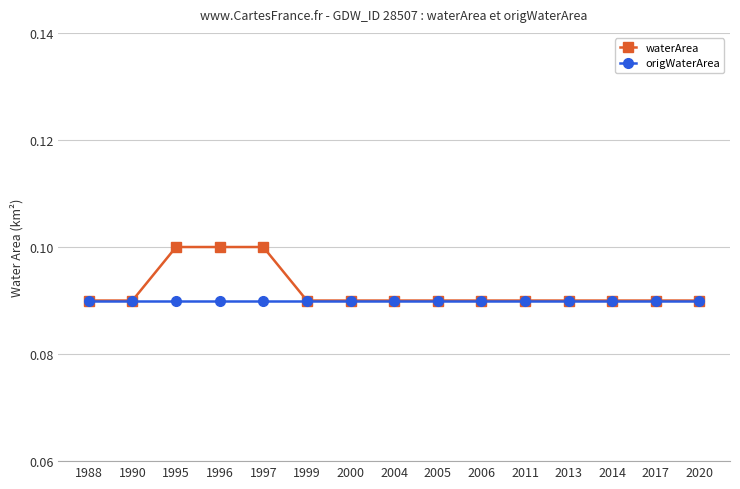

At how many categories does at least one series exceed 0?

15